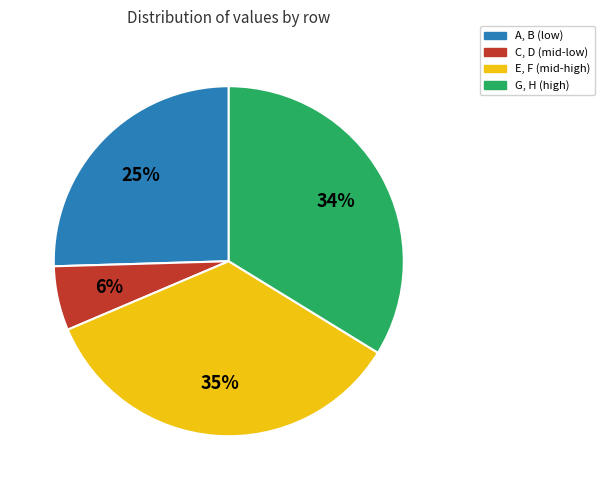

Between C, D (mid-low) and A, B (low), which is larger?

A, B (low)